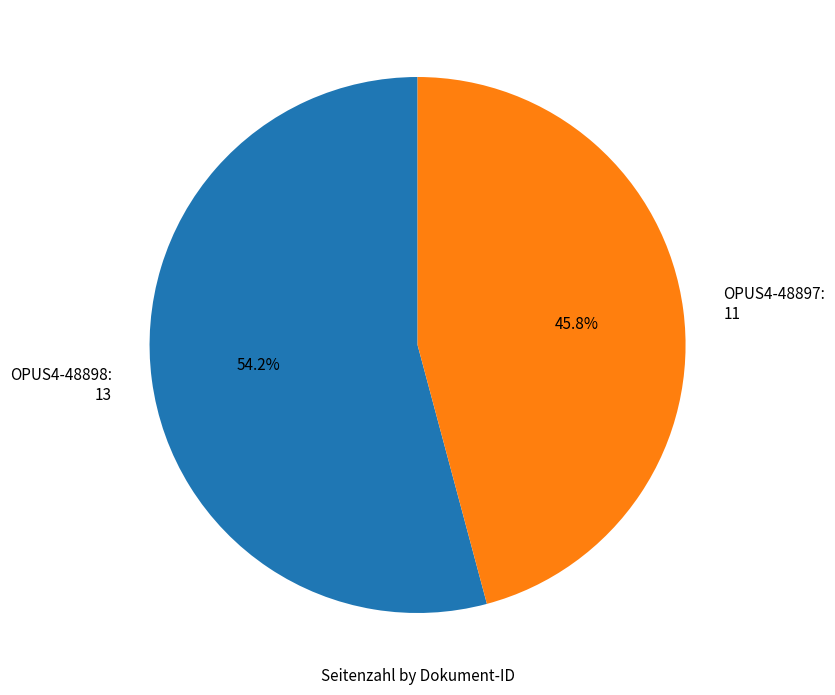

Is it true that OPUS4-48897 is 46% of the pie?

True